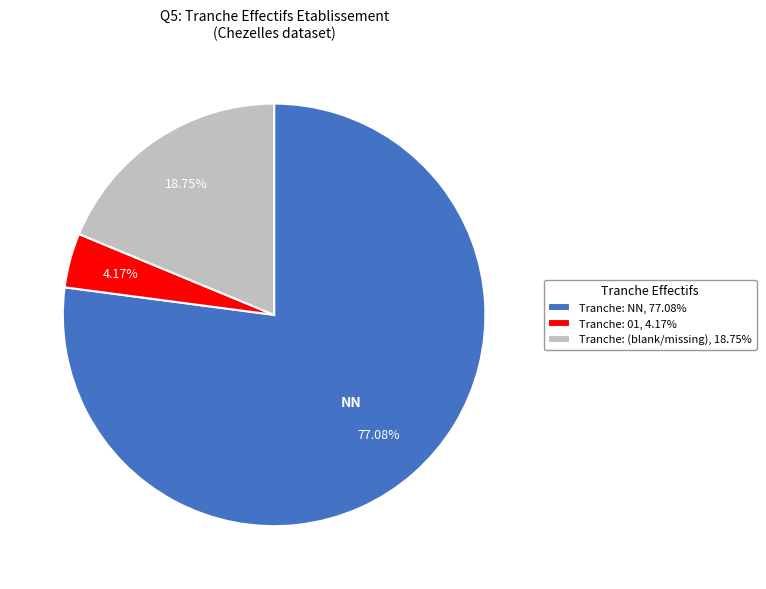

Rank the categories by value from highest to lowest.

Tranche: NN, 77.08%, Tranche: (blank/missing), 18.75%, Tranche: 01, 4.17%